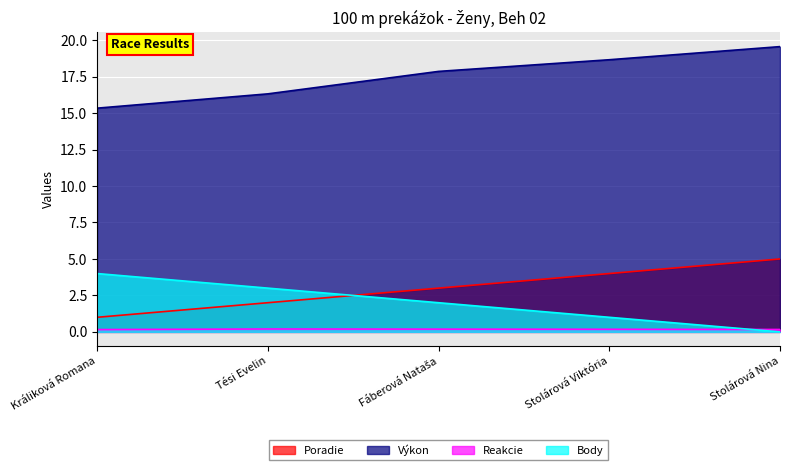

Is the value of Výkon at Stolárová Viktória greater than the value of Reakcie at Stolárová Viktória?

Yes